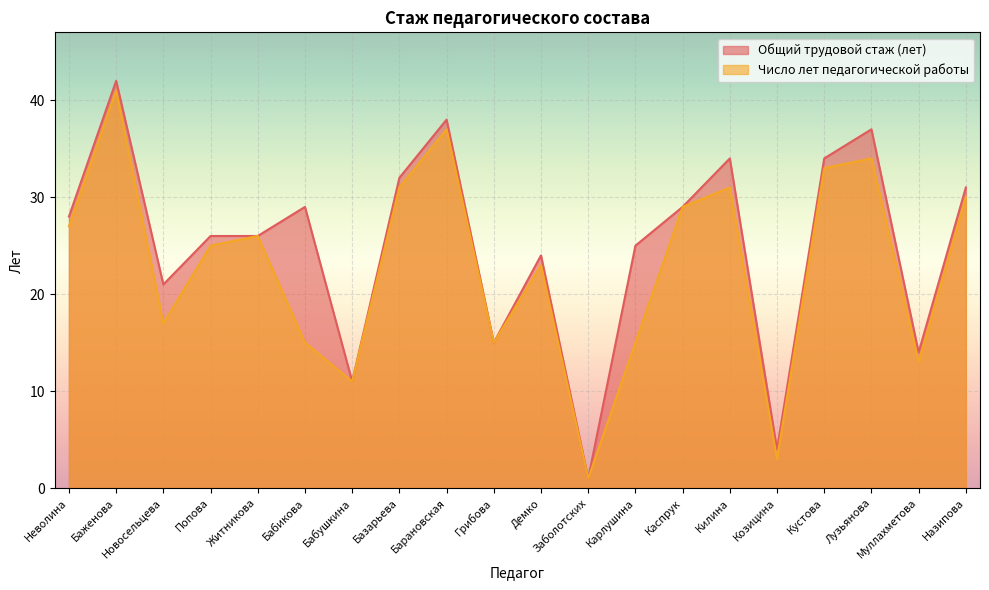

Reading right to left, extract all data points from this chart.

Общий трудовой стаж (лет): Назипова=31	Муллахметова=14	Лузьянова=37	Кустова=34	Козицина=4	Килина=34	Каспрук=29	Карлушина=25	Заболотских=1	Демко=24	Грибова=15	Барановская=38	Базарьева=32	Бабушкина=11	Бабикова=29	Житникова=26	Попова=26	Новосельцева=21	Баженова=42	Неволина=28
Число лет педагогической работы: Назипова=30	Муллахметова=13	Лузьянова=34	Кустова=33	Козицина=3	Килина=31	Каспрук=29	Карлушина=15	Заболотских=1	Демко=23	Грибова=15	Барановская=37	Базарьева=31	Бабушкина=11	Бабикова=15	Житникова=26	Попова=25	Новосельцева=17	Баженова=41	Неволина=27